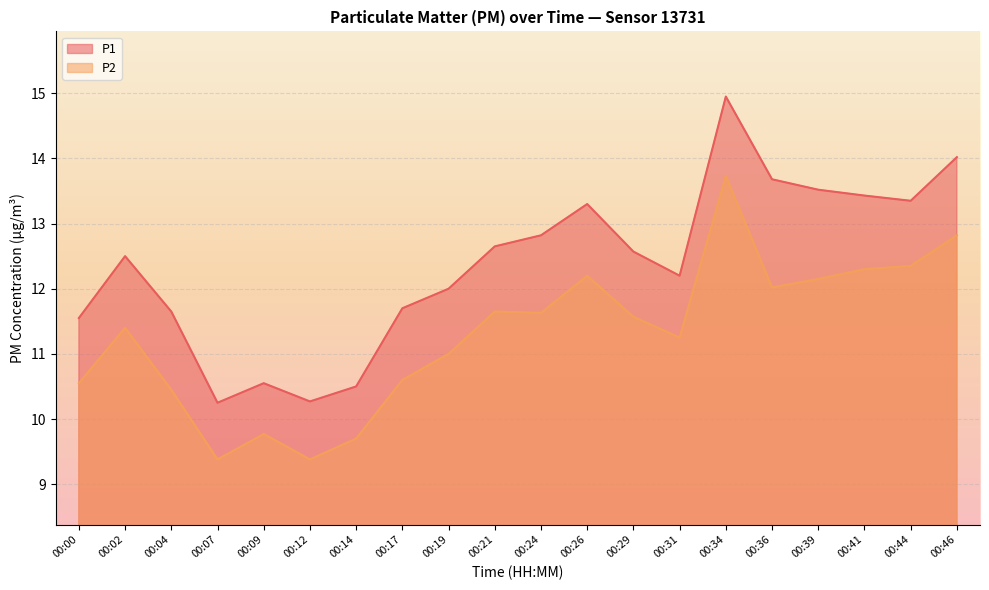

True or false: P1 and P2 intersect in this chart.

False